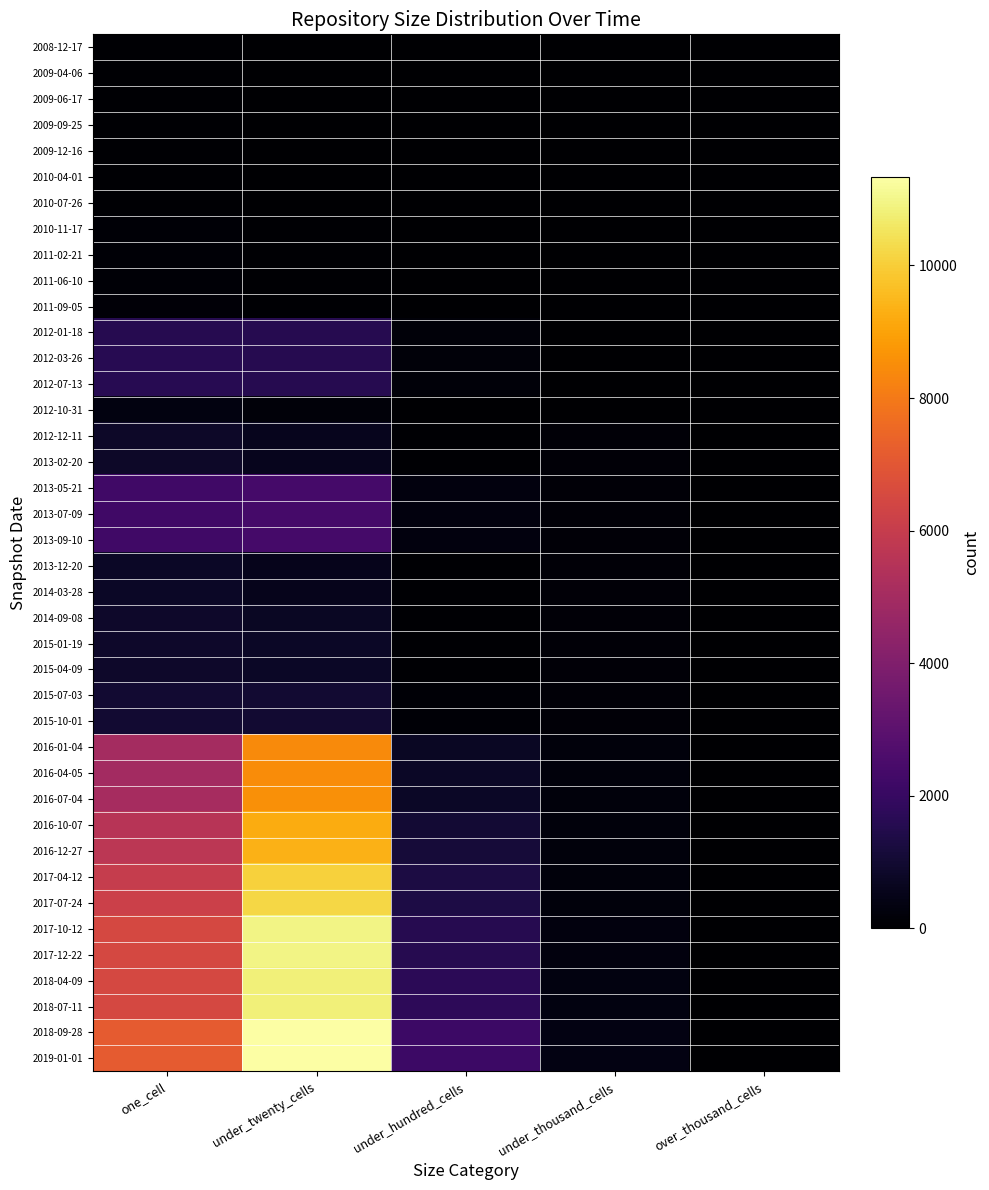

At how many categories does at least one series exceed 5109?

2